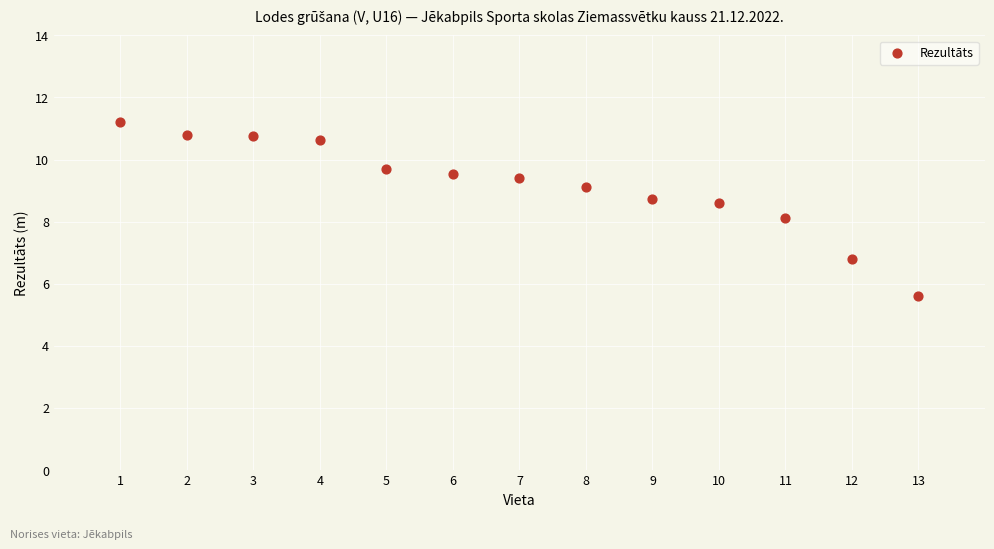

What is the range of Y values (max minus min)?

5.6